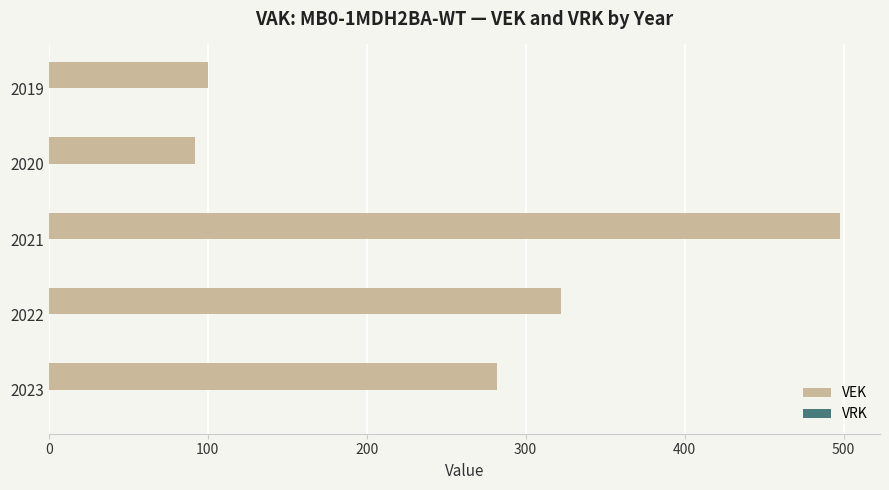

Reading bottom to top, extract all data points from this chart.

282	322	498	92	100